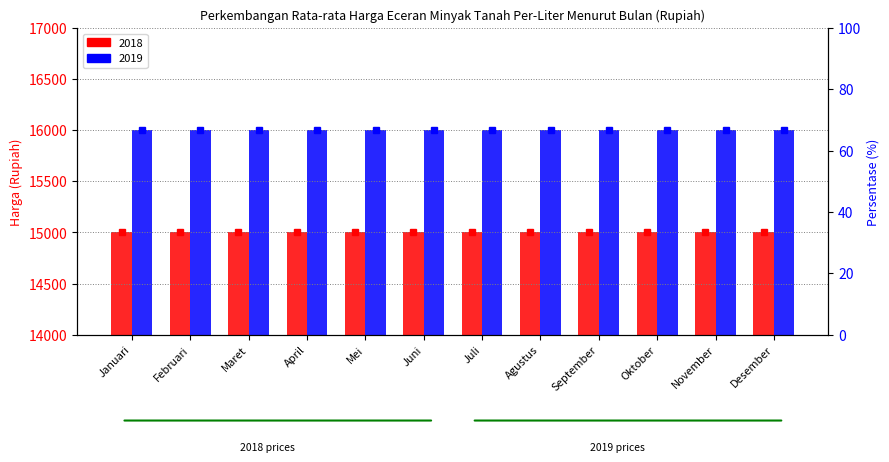

What is the difference between the highest and lowest values at September?

33.3